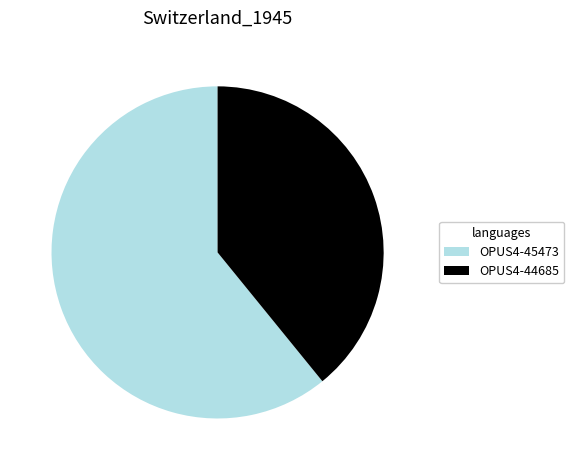

Between OPUS4-45473 and OPUS4-44685, which is larger?

OPUS4-45473